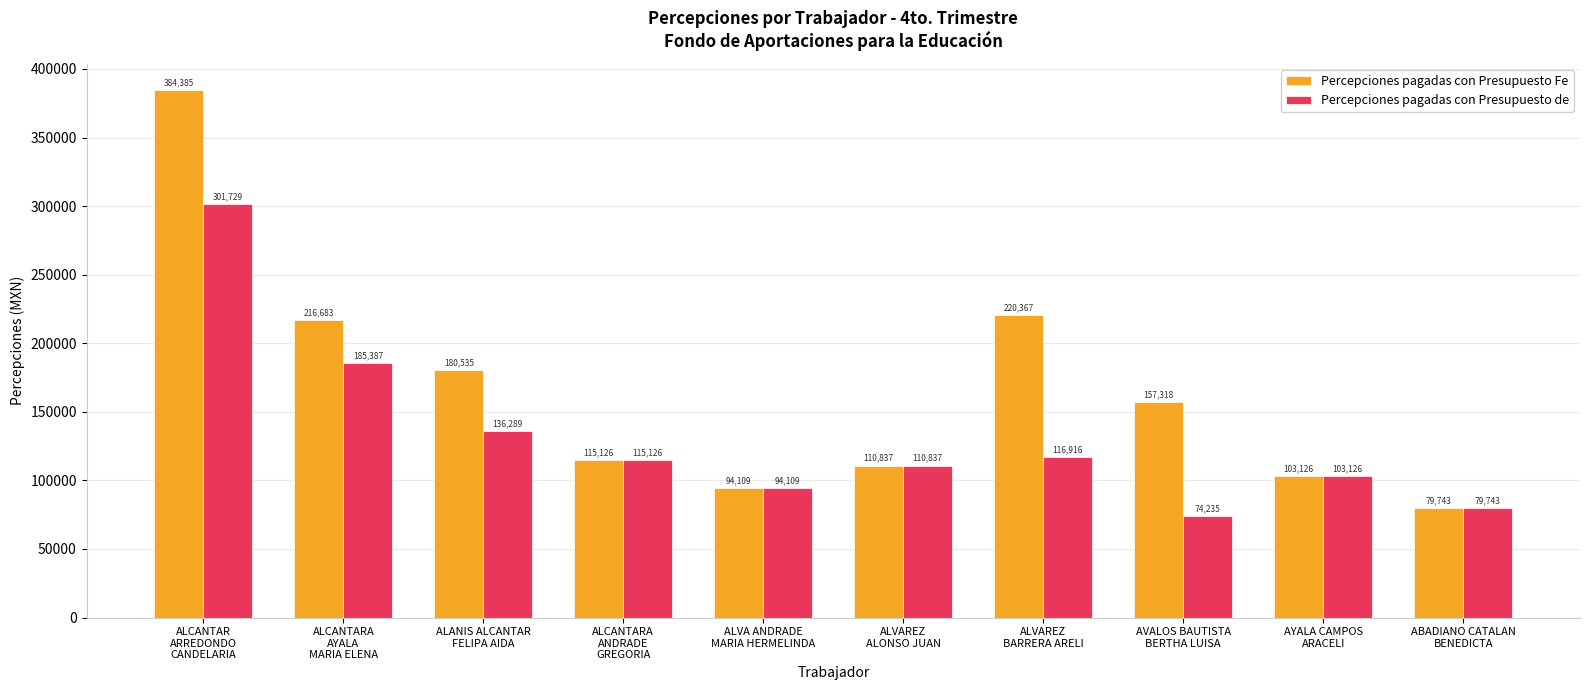

What is the label of the 6th bar from the left?

ALVAREZ
ALONSO JUAN